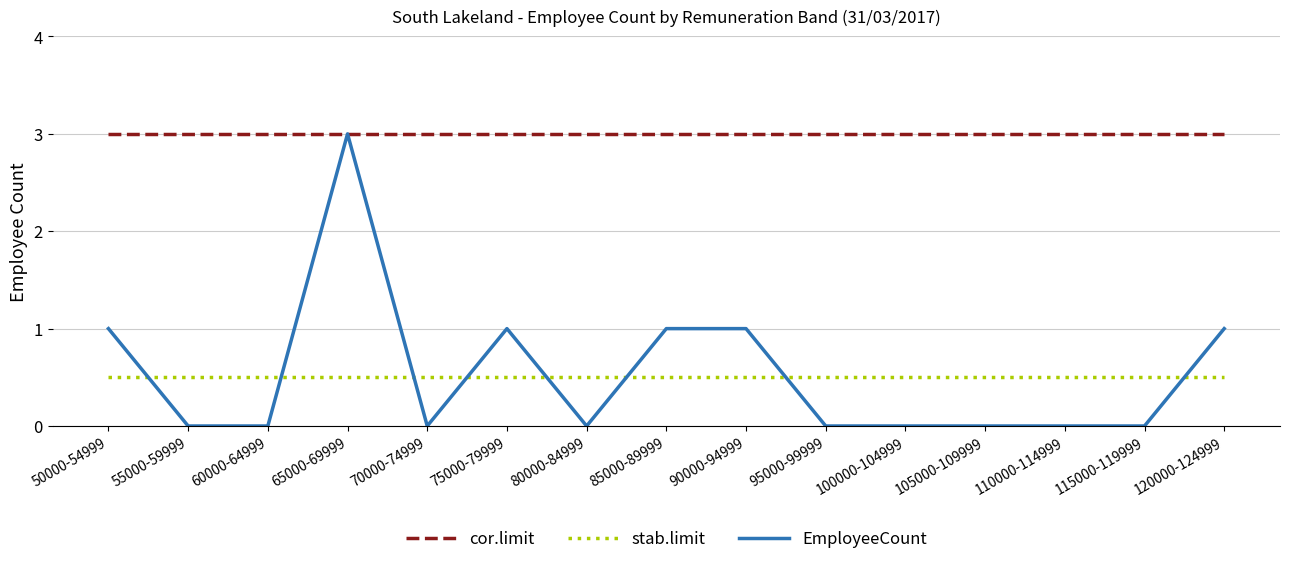

Which series has the largest total across all categories?

cor.limit